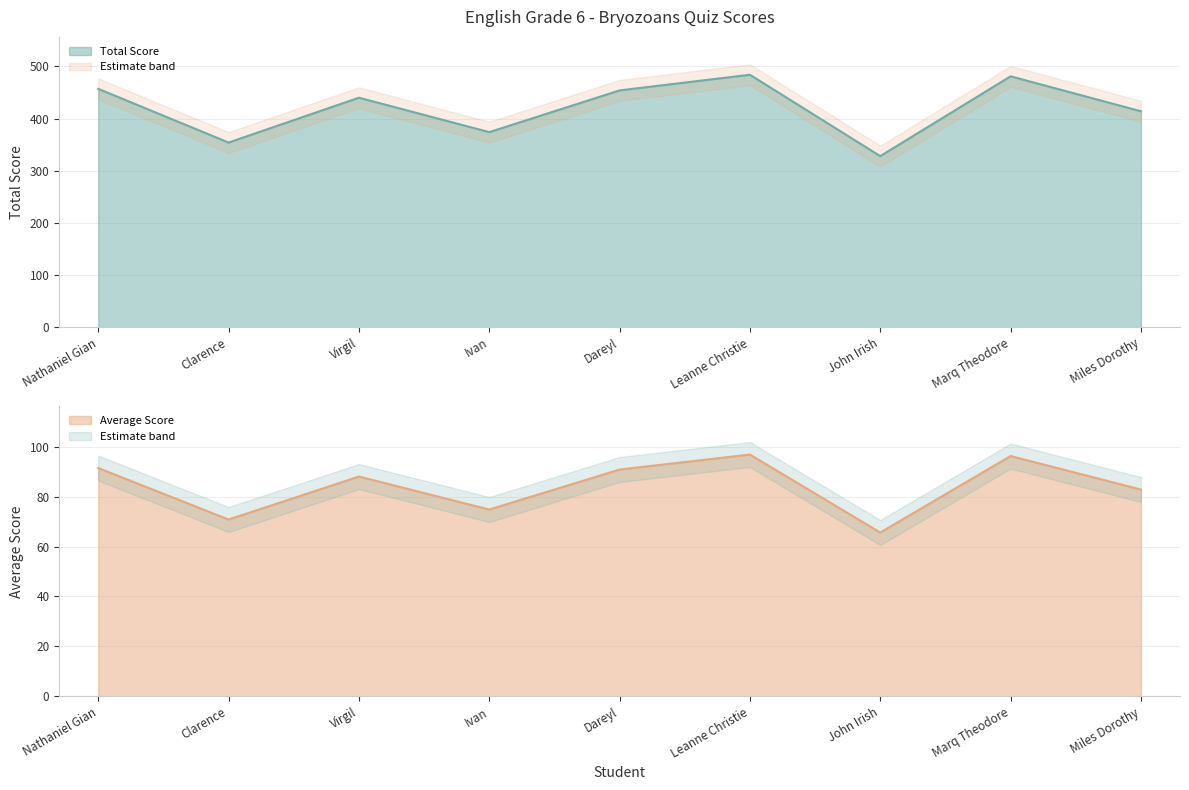

True or false: Total Score and Average Score intersect in this chart.

False